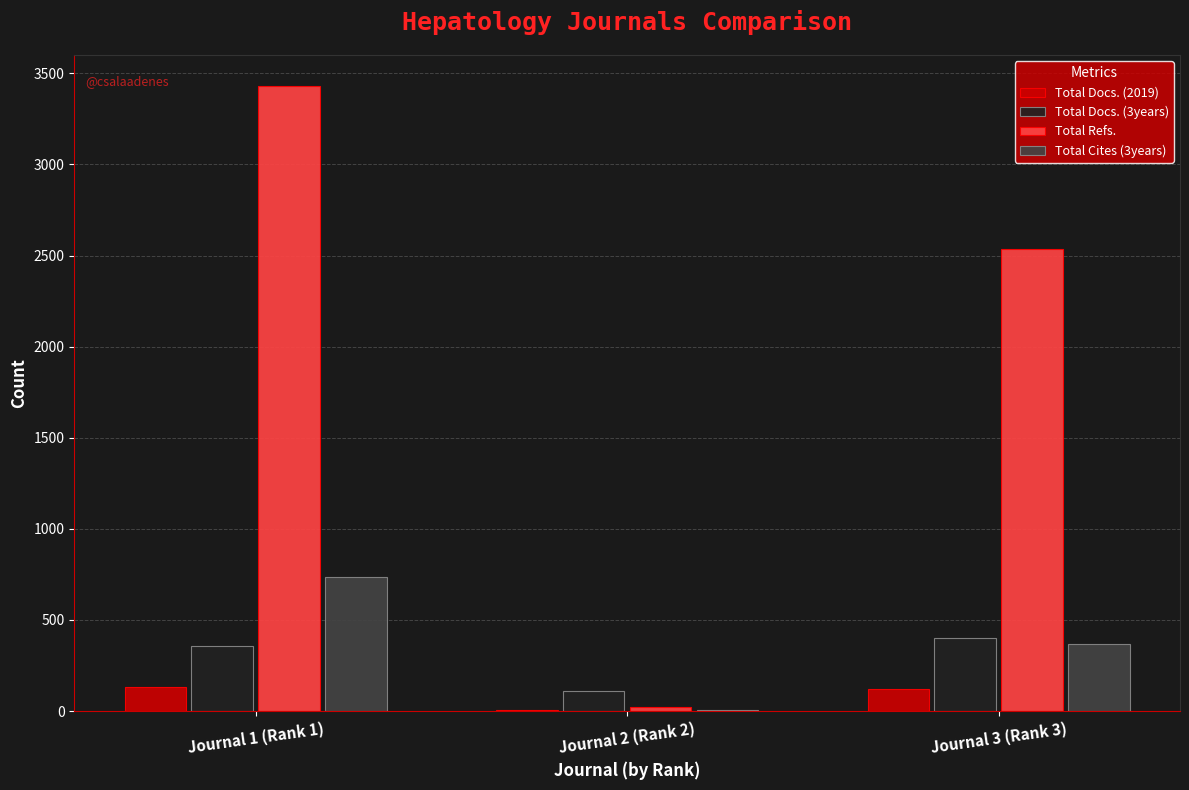

What is the difference between the Total Docs. (2019) values at Journal 2 (Rank 2) and Journal 3 (Rank 3)?

116